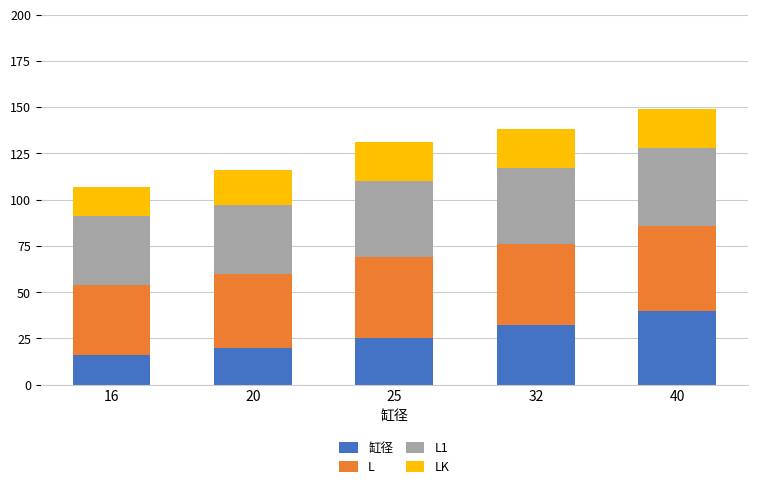

Does the chart contain any negative values?

No